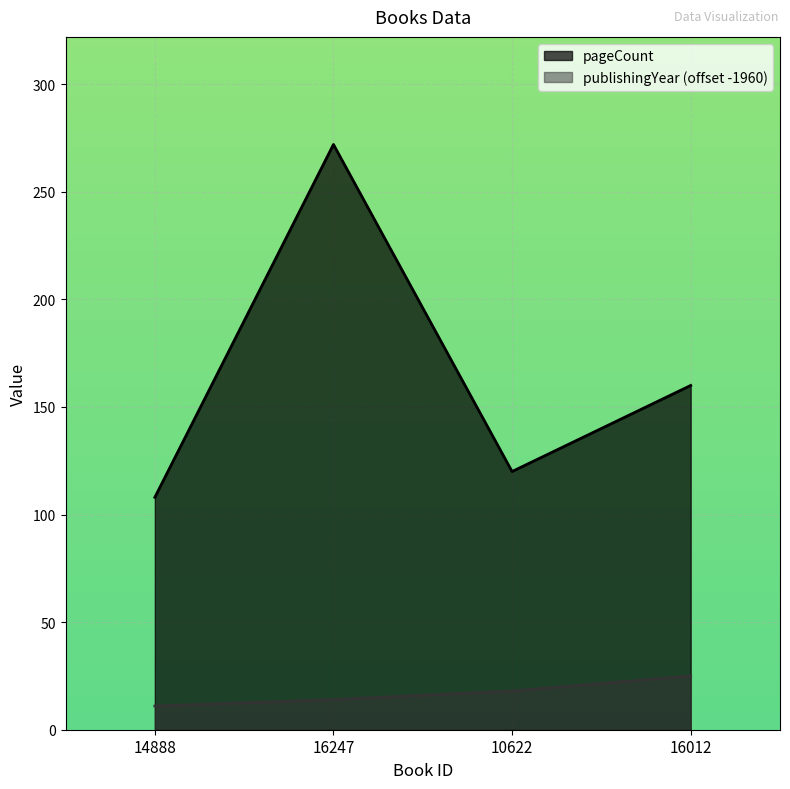

What is the label of the 4th point from the left?

16012